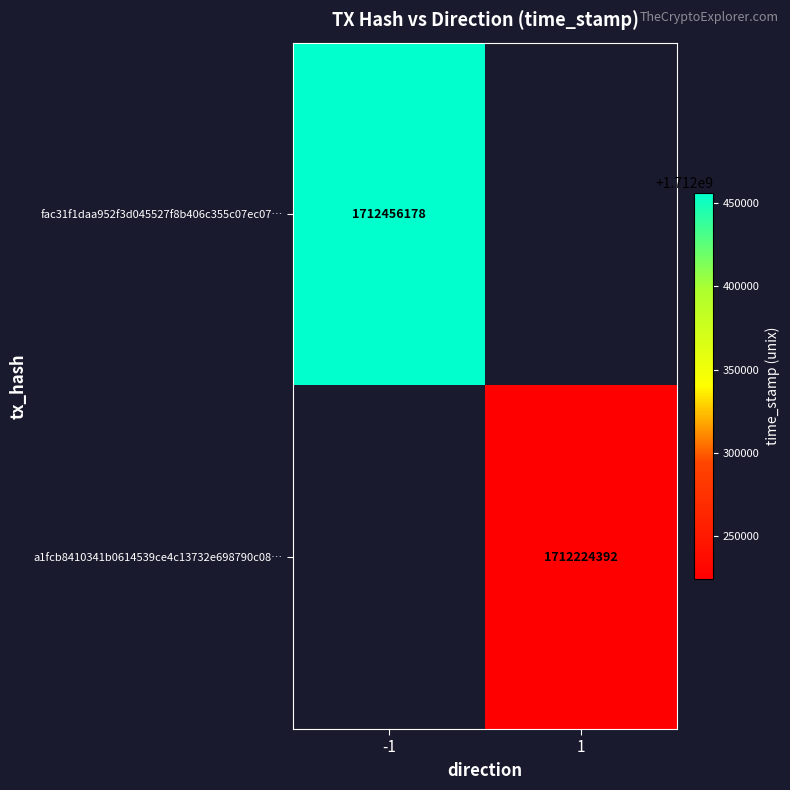

How many series are shown in this chart?

2